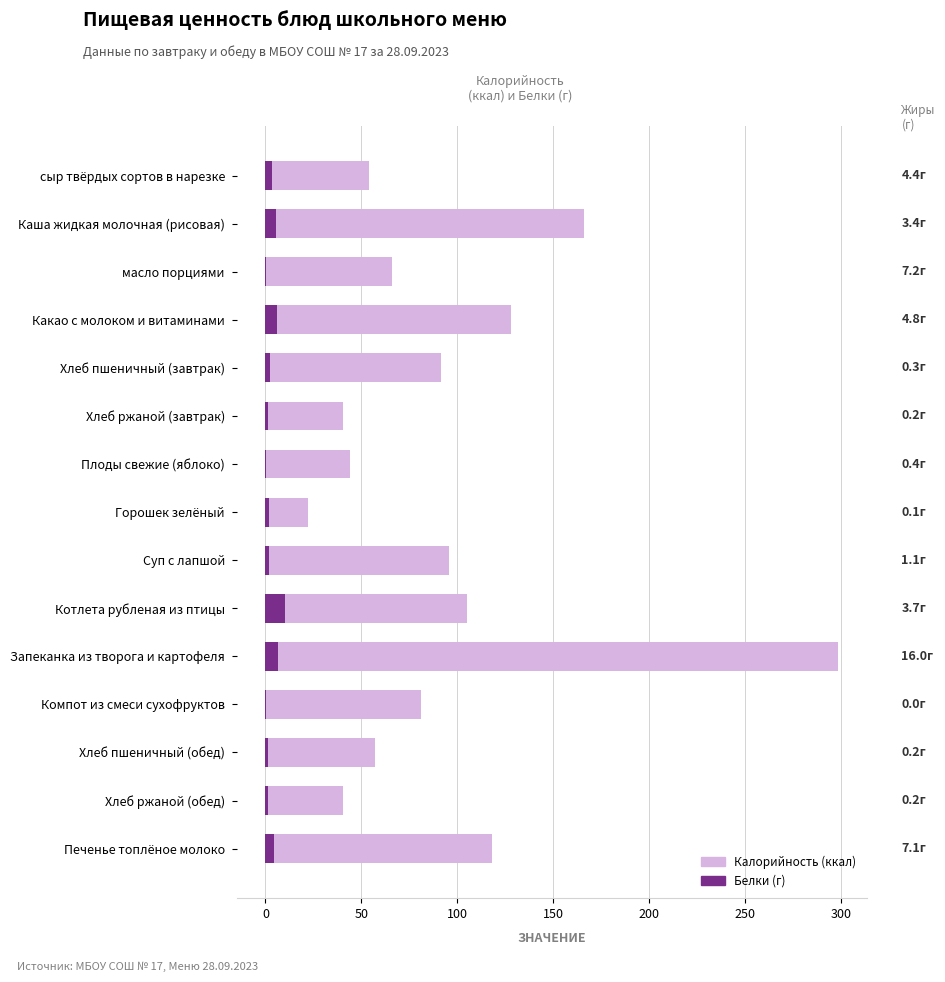

What is the difference between the second highest and second lowest values in the Белки series?

6.0